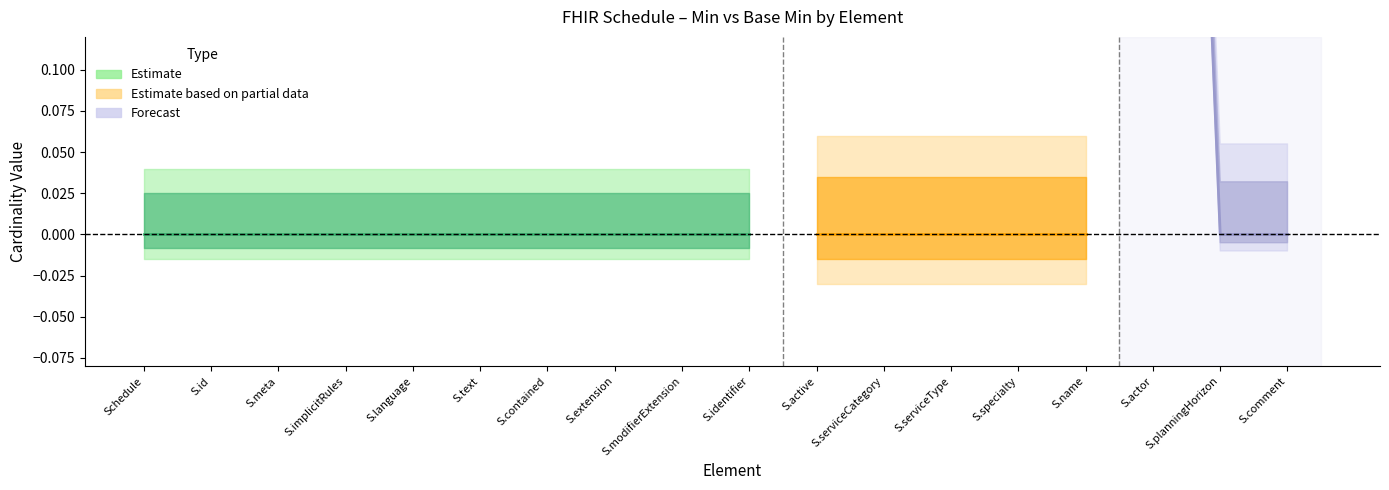

What is the label of the 13th point from the left?

Schedule.serviceType